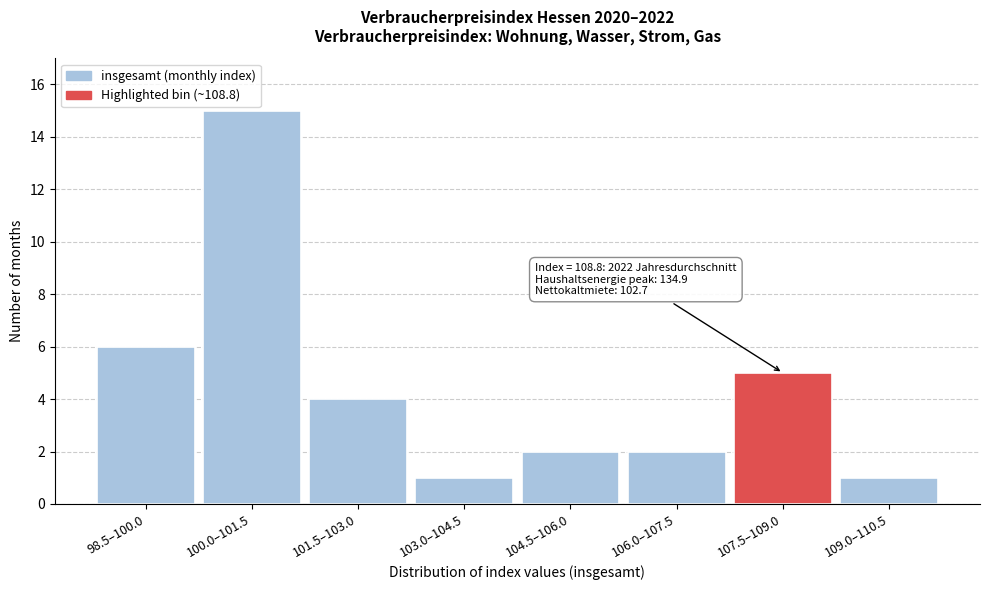

Reading right to left, list all the values displayed in this chart.

1	5	2	2	1	4	15	6